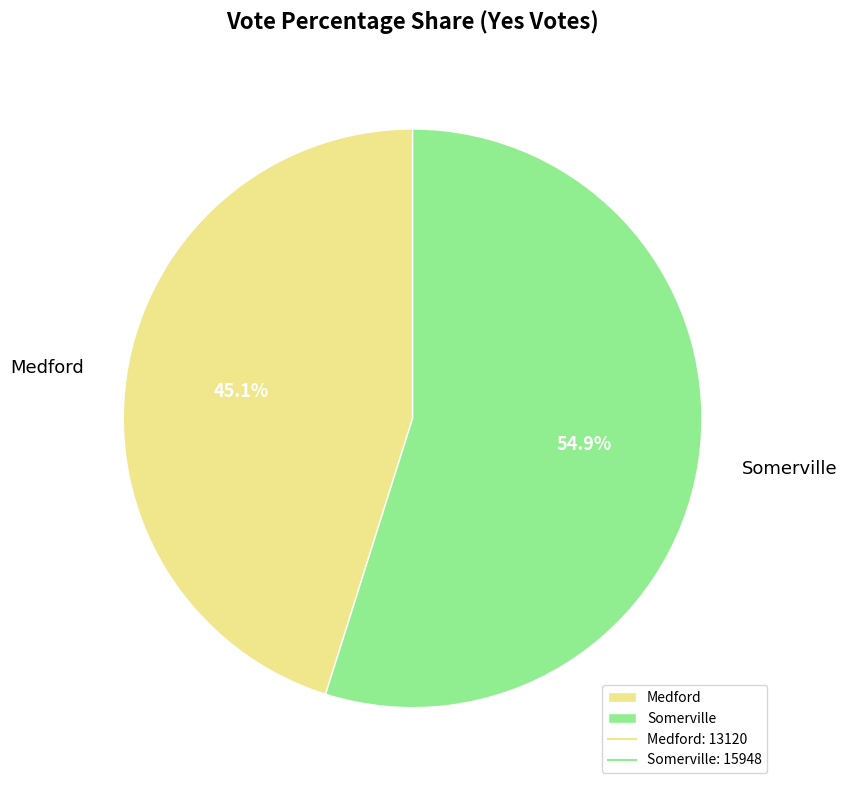

To the nearest percent, what portion does Somerville represent?

55%